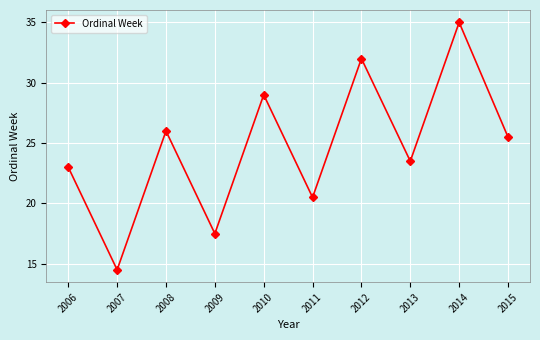

Count the number of categories in the chart.

10